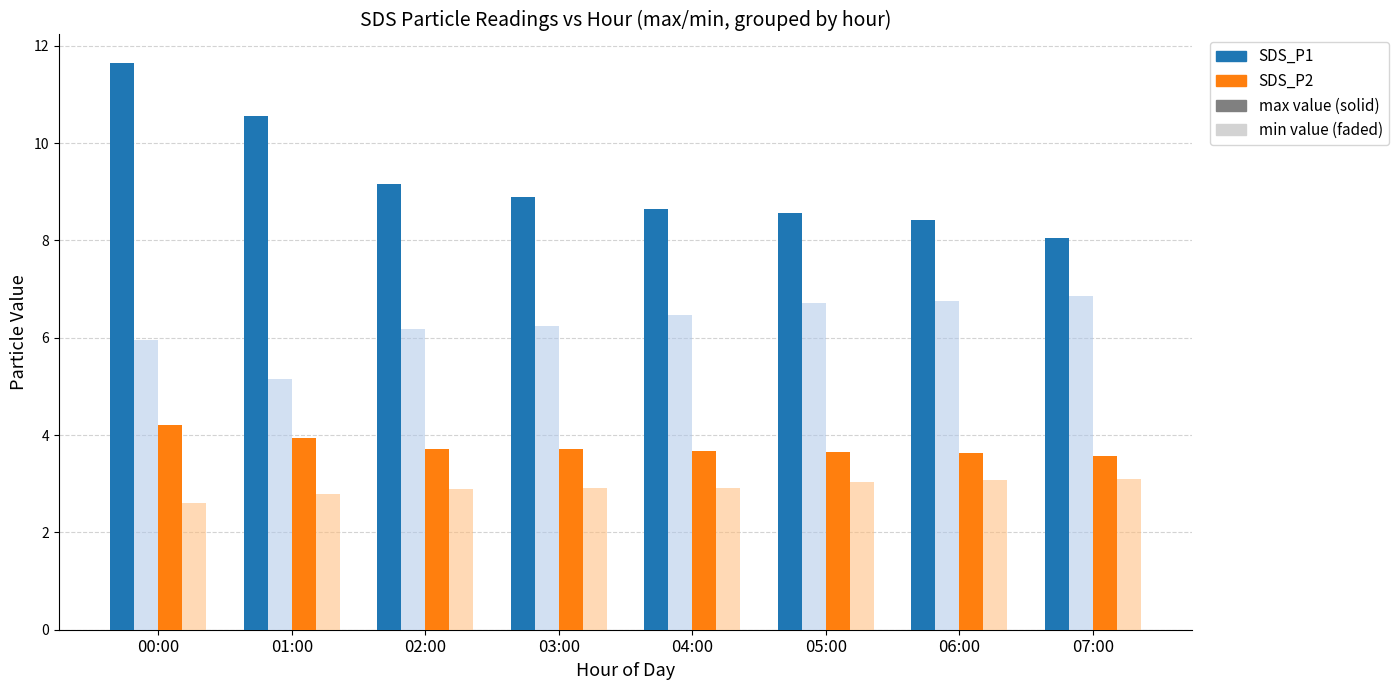

Which label corresponds to the smallest value in the chart?

00:00